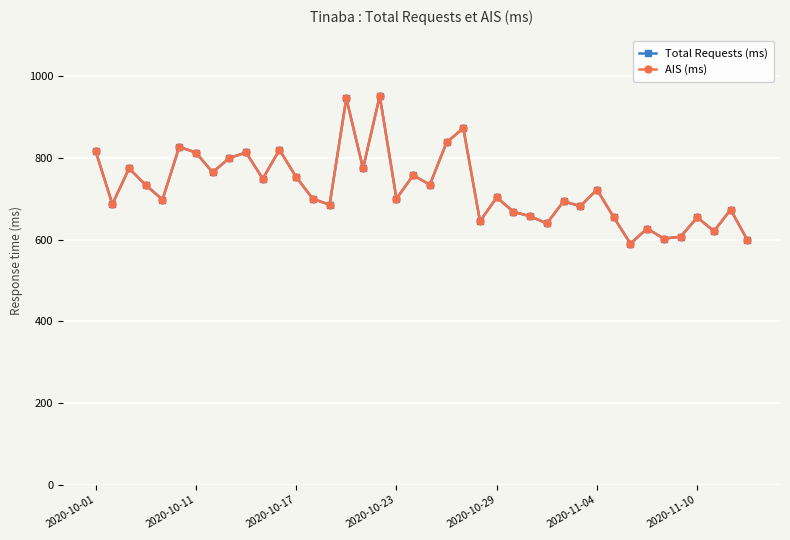

Does the chart have visible grid lines?

Yes